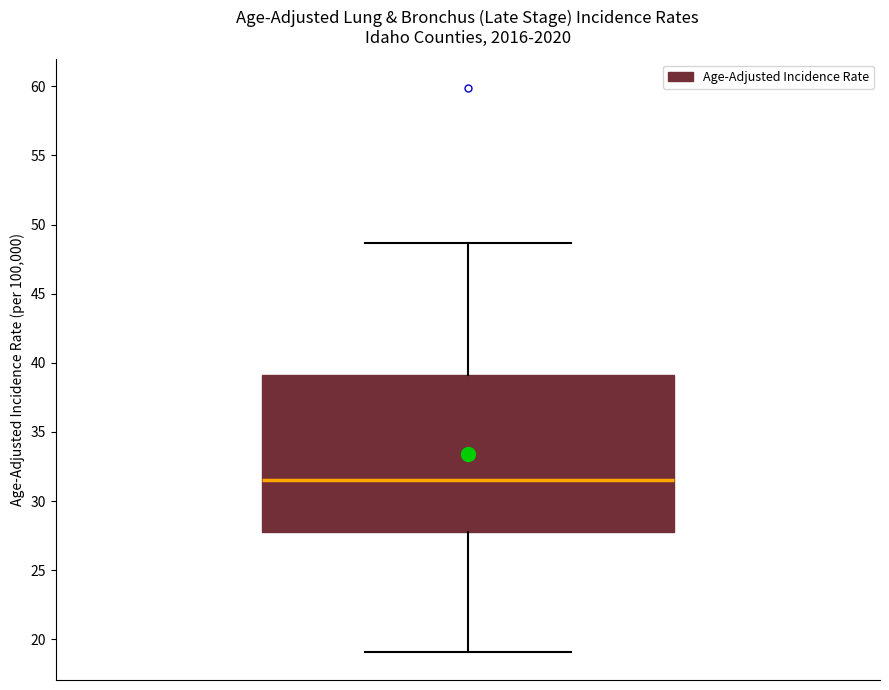

Read this box plot against the y-axis: the position of the median line, the range covered by the box, and the ends of both whiskers. The values are not printed on the chart, so give them approximately, as read against the axis.

median 31.5, box 28.0 to 39.0, whiskers 19.0 to 48.5